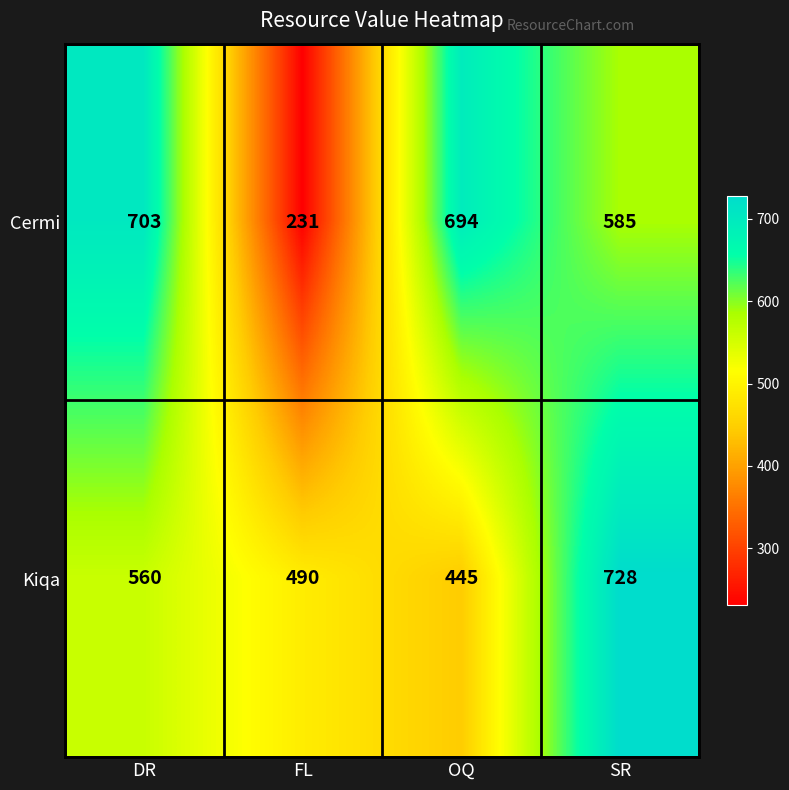

At which label is Kiqa closest to 586?

DR